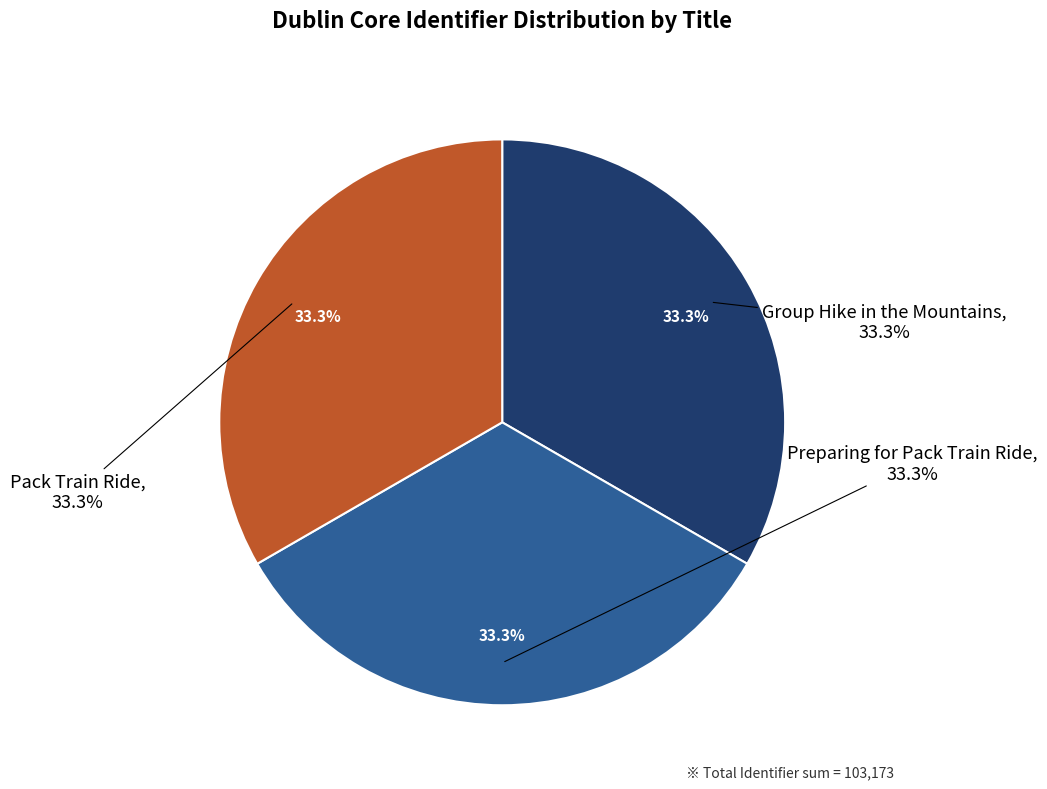

Is it true that Preparing for Pack Train Ride is 33% of the pie?

True